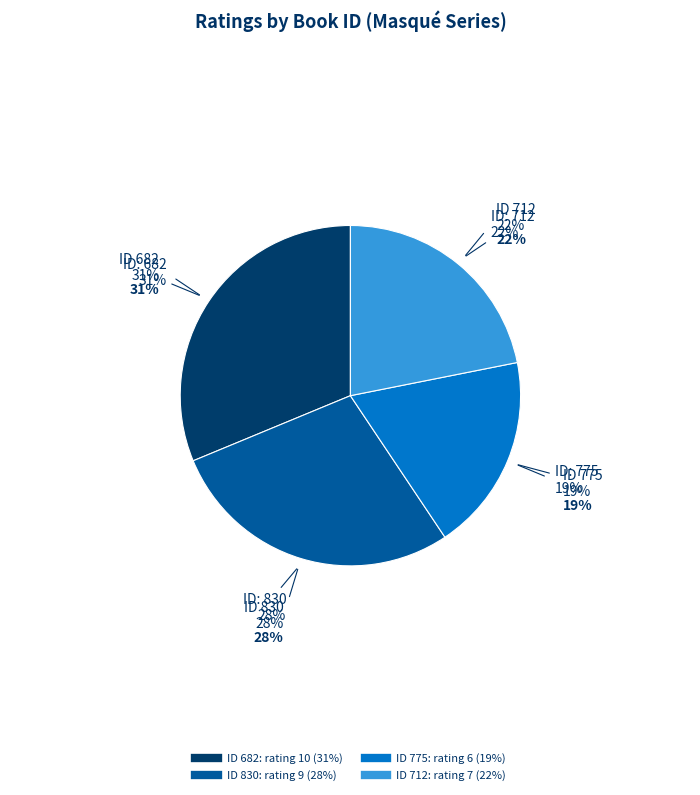

To the nearest percent, what portion does 712 represent?

22%